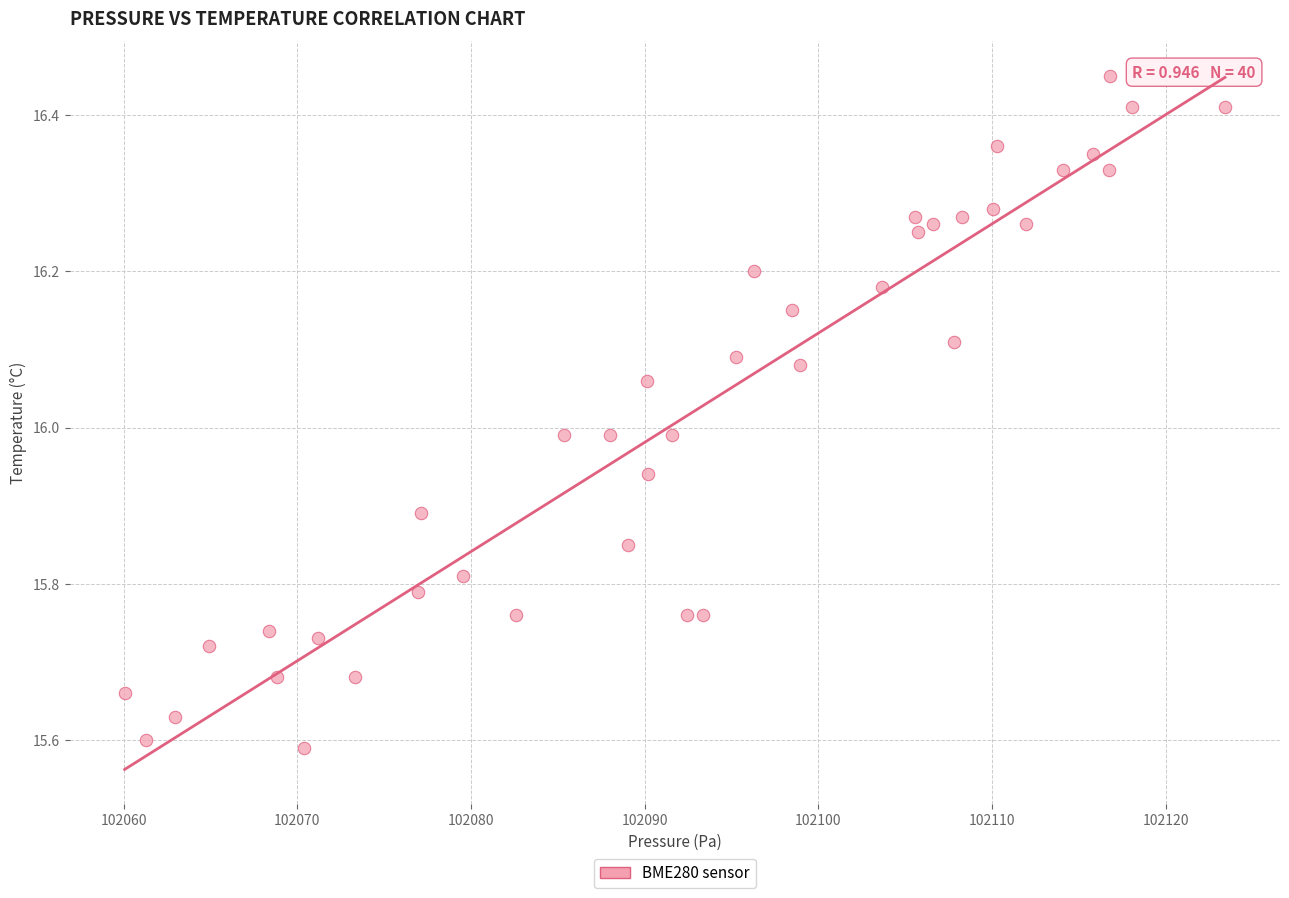

What is the range of Y values (max minus min)?

0.9